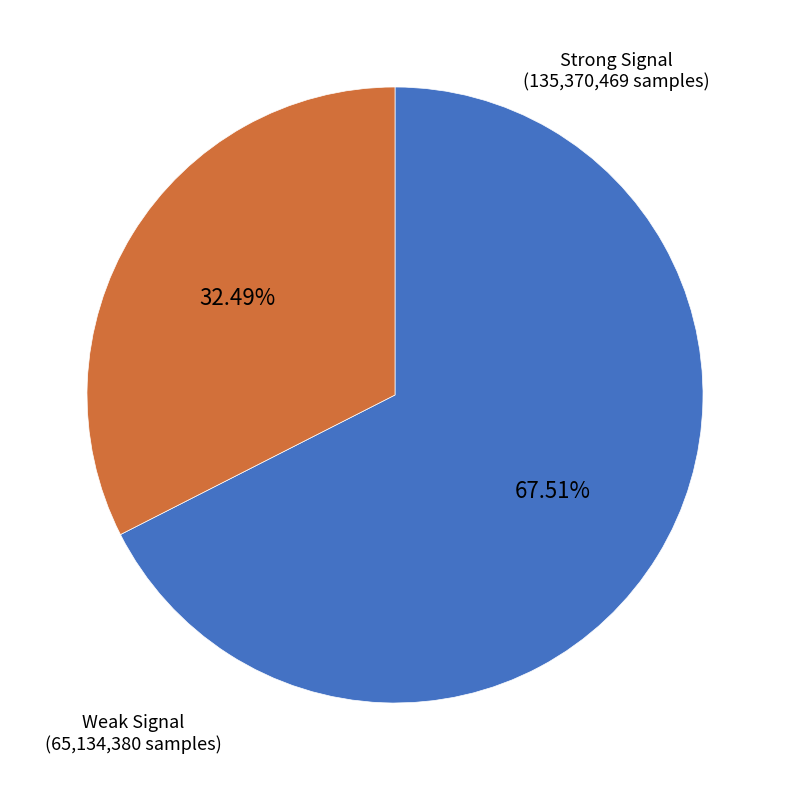

Does any single category account for the majority?

Yes